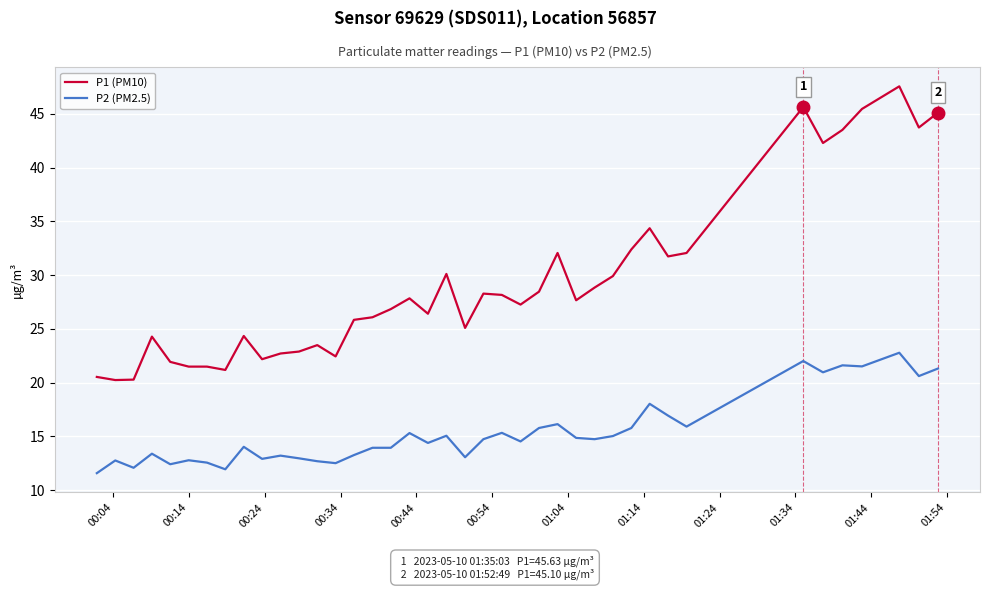

What are all the series names shown in the legend?

P1 (PM10), P2 (PM2.5)